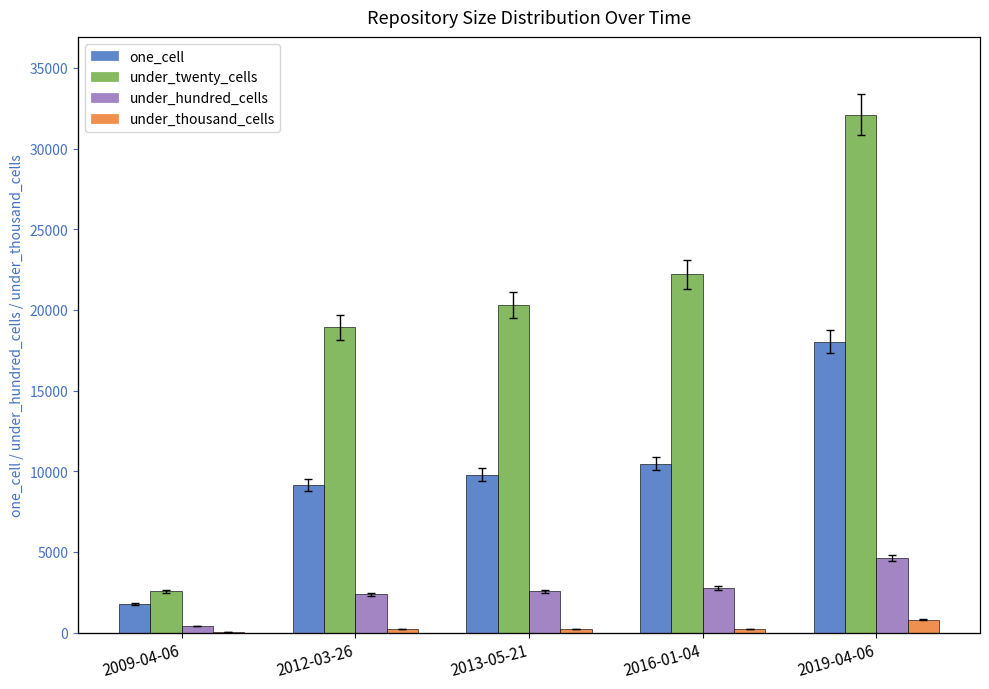

What is the label of the 4th bar from the left?

2016-01-04